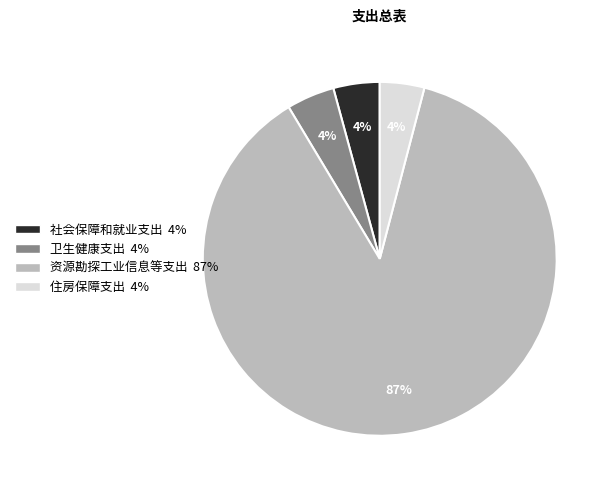

What is the ratio of the value at 社会保障和就业支出 to the value at 住房保障支出?

1.0